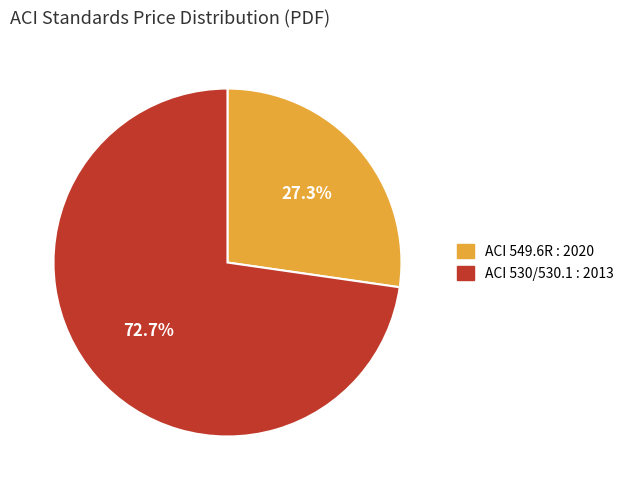

Combined, do ACI 549.6R : 2020 and ACI 530/530.1 : 2013 account for over 50%?

Yes